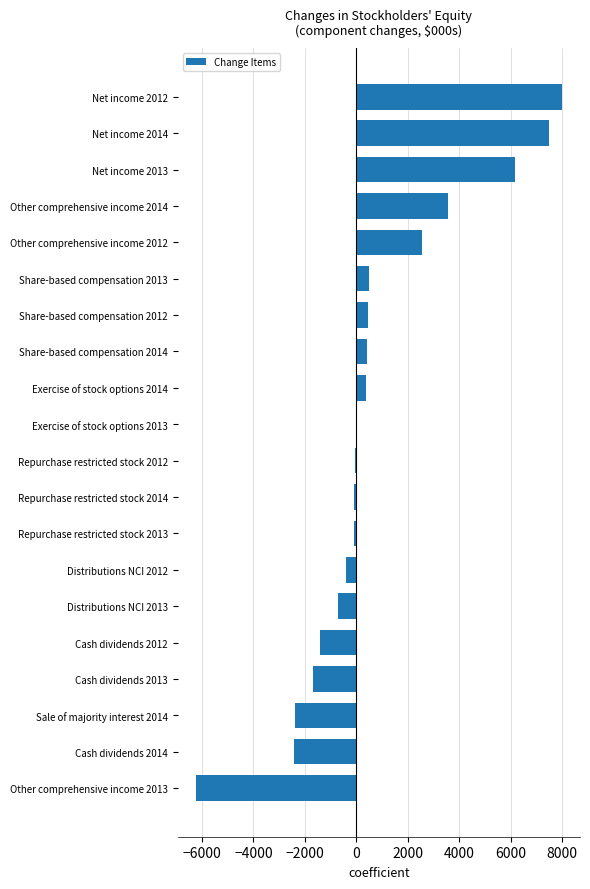

The chart shows a value of 394 at Exercise of stock options 2014. True or false?

True